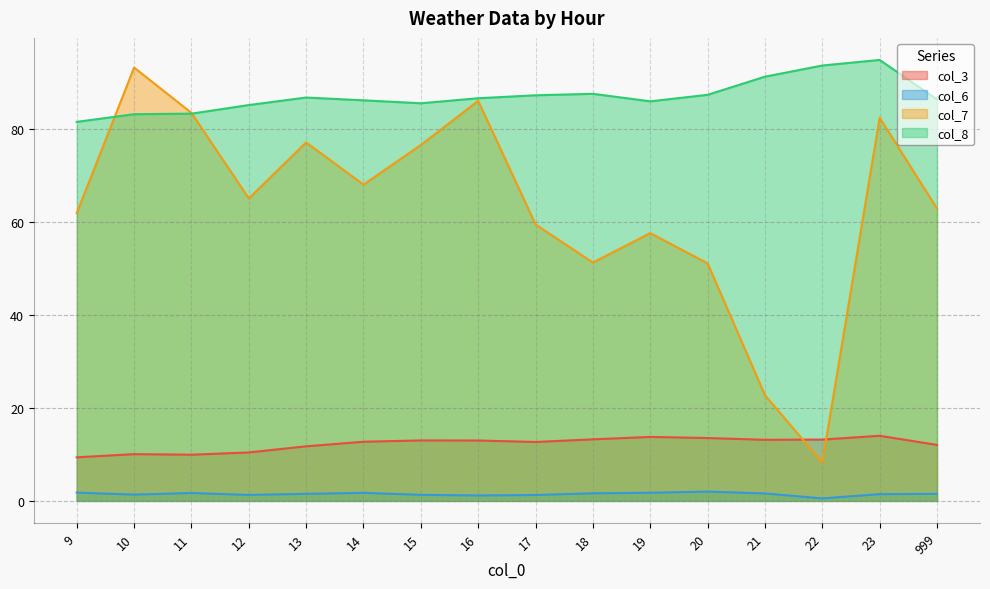

True or false: col_8 and col_6 cross at least once.

False